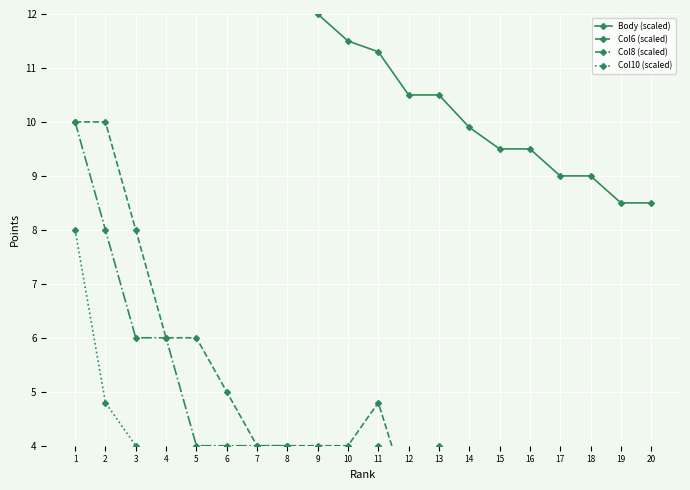

Reading left to right, extract all data points from this chart.

Body (scaled): 30.5	25.3	21.0	17.0	15.5	14.0	13.0	13.0	12.0	11.5	11.3	10.5	10.5	9.9	9.5	9.5	9.0	9.0	8.5	8.5
Col6 (scaled): 10.0	10.0	8.0	6.0	6.0	5.0	4.0	4.0	4.0	4.0	4.8	3.0	4.0	2.5	3.0	2.5	2.5	3.0	2.5	3.0
Col8 (scaled): 10.0	8.0	6.0	6.0	4.0	4.0	4.0	4.0	3.0	2.5	4.0	2.5	2.5	2.5	2.5	2.5	2.5	2.5	2.0	2.5
Col10 (scaled): 8.0	4.8	4.0	2.5	3.0	2.5	2.5	2.5	2.5	2.5	2.5	2.5	2.0	2.5	2.0	2.5	2.0	2.0	2.0	1.5